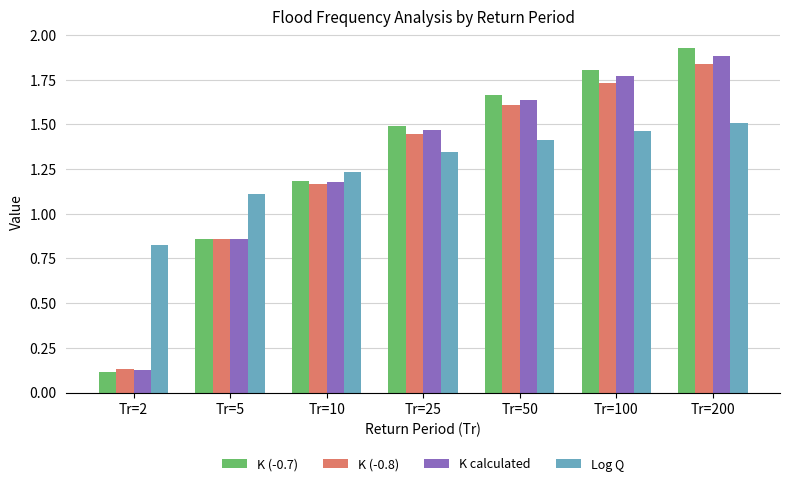

Count the number of data series in this chart.

4